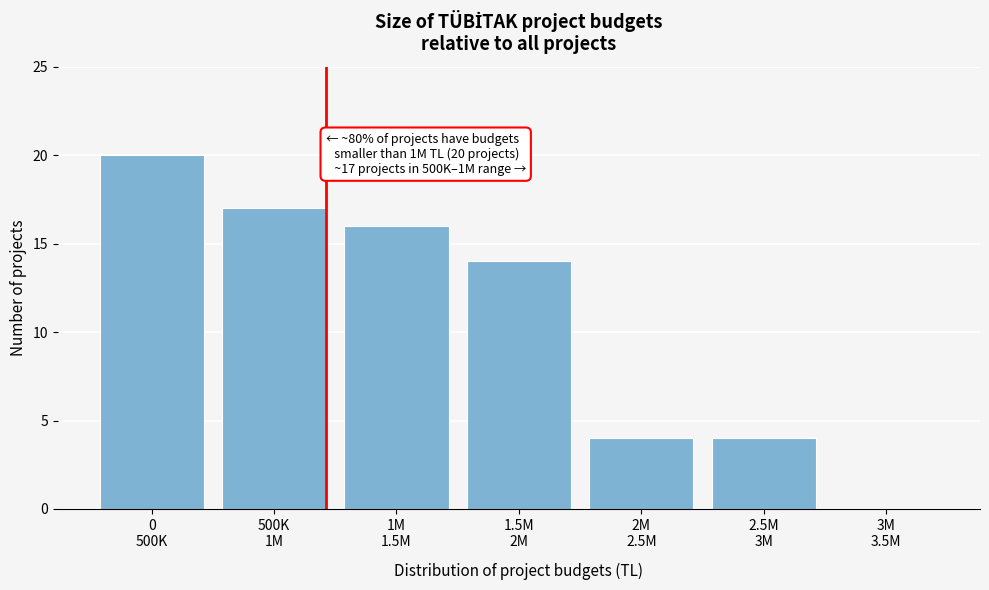

What is the maximum value shown in the chart?

20